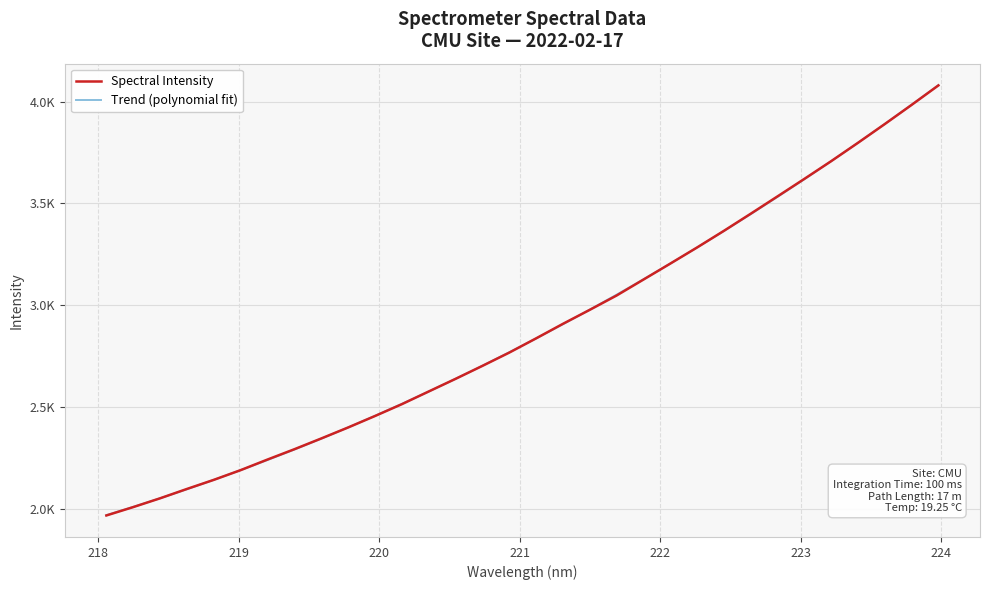

Reading left to right, transcribe all the data shown in this chart.

Spectral Intensity: 1969.5	2010.6	2053.7	2099.6	2144.2	2191.9	2243.9	2294.5	2347.2	2401.1	2457.4	2515.4	2577.6	2639.6	2703.2	2768.3	2838.1	2909.4	2978.1	3048.3	3126.5	3204.8	3284.0	3365.6	3449.6	3534.7	3620.4	3707.4	3797.4	3889.4	3983.3	4079.0
Trend (polynomial fit): 1970.8	2011.5	2053.9	2098.2	2144.2	2192.0	2241.6	2293.1	2346.3	2401.3	2458.2	2516.9	2577.4	2639.7	2703.9	2769.9	2837.7	2907.4	2979.0	3052.4	3127.7	3204.9	3283.9	3364.8	3447.6	3532.2	3618.8	3707.3	3797.6	3889.8	3984.0	4080.1